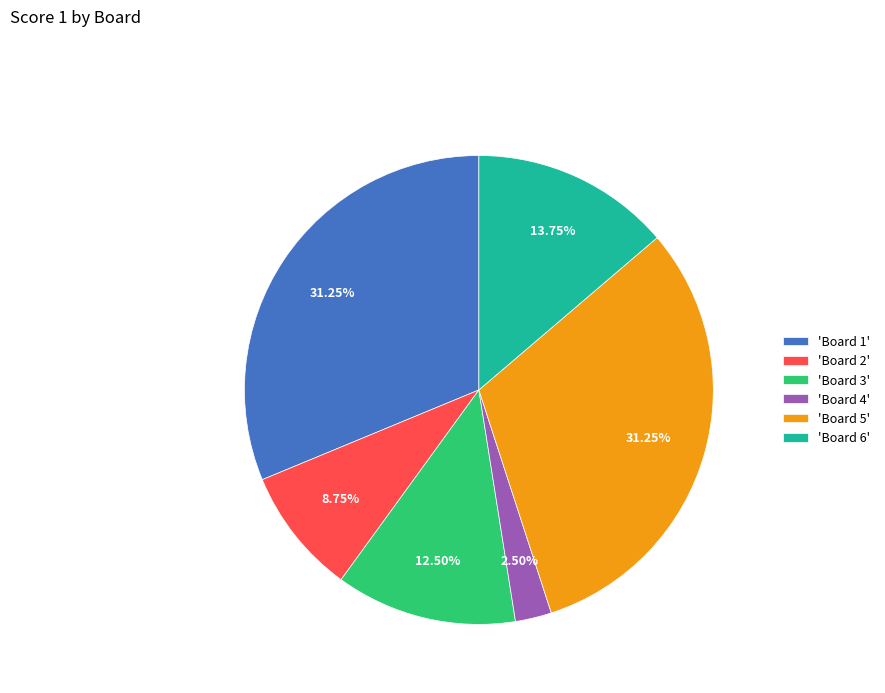

Does any single category account for the majority?

No